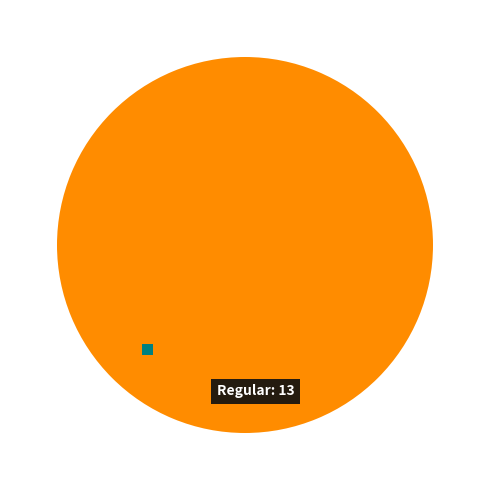

To the nearest percent, what percentage of the pie is Regular?

100%